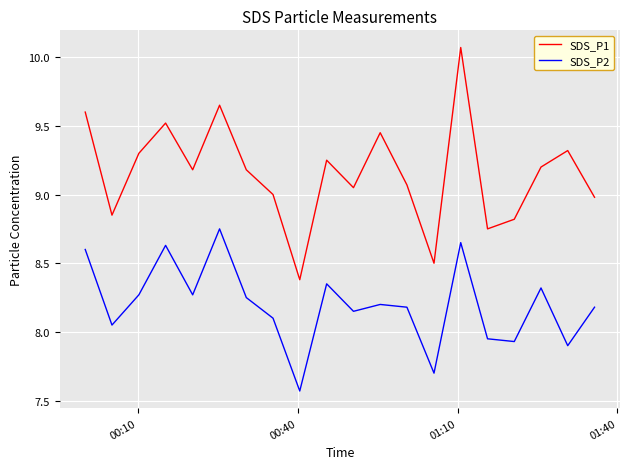

What is the difference between the maximum and minimum values in the SDS_P2 series?

1.2